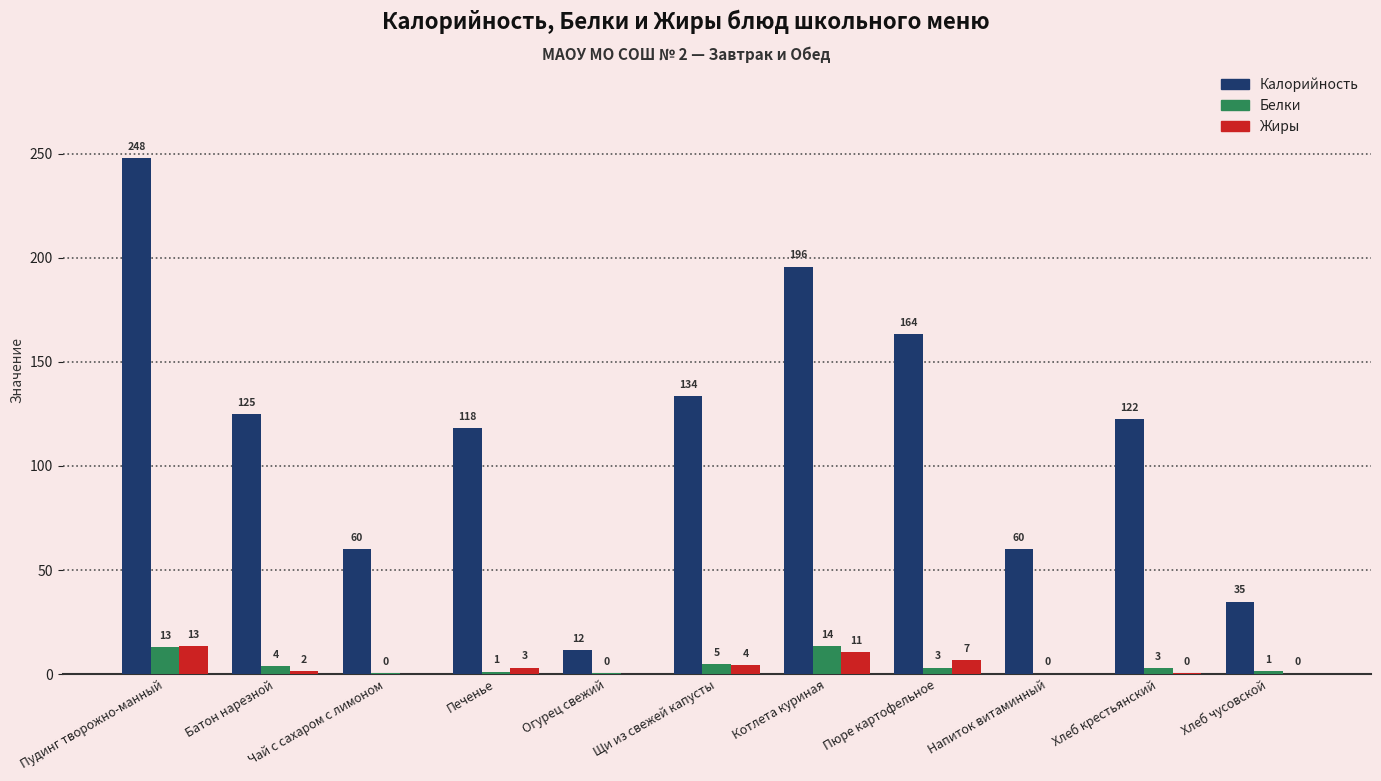

Is it true that Жиры equals 13.4 at Пудинг творожно-манный?

True